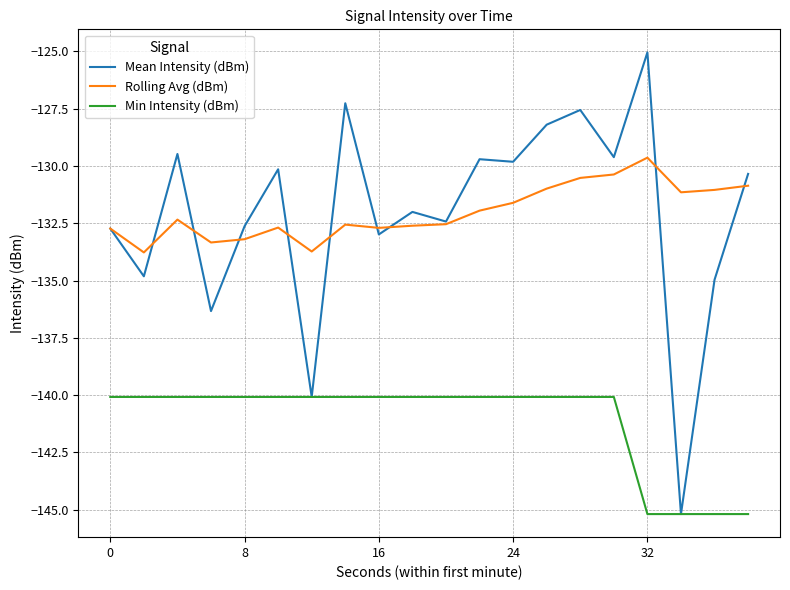

What is the average value of the Mean Intensity (dBm) series?

-132.1